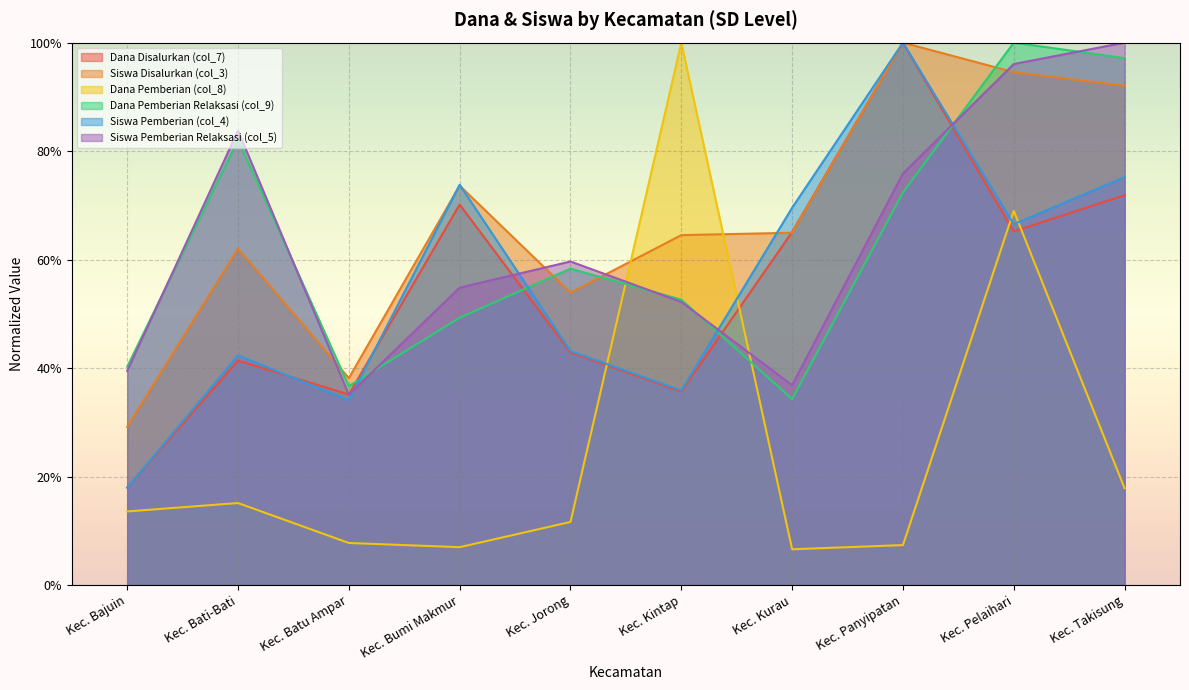

Reading left to right, extract all data points from this chart.

Dana Disalurkan (col_7): Kec. Bajuin=0.2	Kec. Bati-Bati=0.4	Kec. Batu Ampar=0.4	Kec. Bumi Makmur=0.7	Kec. Jorong=0.4	Kec. Kintap=0.4	Kec. Kurau=0.7	Kec. Panyipatan=1.0	Kec. Pelaihari=0.7	Kec. Takisung=0.7
Siswa Disalurkan (col_3): Kec. Bajuin=0.3	Kec. Bati-Bati=0.6	Kec. Batu Ampar=0.4	Kec. Bumi Makmur=0.7	Kec. Jorong=0.5	Kec. Kintap=0.6	Kec. Kurau=0.6	Kec. Panyipatan=1.0	Kec. Pelaihari=0.9	Kec. Takisung=0.9
Dana Pemberian (col_8): Kec. Bajuin=0.1	Kec. Bati-Bati=0.2	Kec. Batu Ampar=0.1	Kec. Bumi Makmur=0.1	Kec. Jorong=0.1	Kec. Kintap=1.0	Kec. Kurau=0.1	Kec. Panyipatan=0.1	Kec. Pelaihari=0.7	Kec. Takisung=0.2
Dana Pemberian Relaksasi (col_9): Kec. Bajuin=0.4	Kec. Bati-Bati=0.8	Kec. Batu Ampar=0.4	Kec. Bumi Makmur=0.5	Kec. Jorong=0.6	Kec. Kintap=0.5	Kec. Kurau=0.3	Kec. Panyipatan=0.7	Kec. Pelaihari=1.0	Kec. Takisung=1.0
Siswa Pemberian (col_4): Kec. Bajuin=0.2	Kec. Bati-Bati=0.4	Kec. Batu Ampar=0.3	Kec. Bumi Makmur=0.7	Kec. Jorong=0.4	Kec. Kintap=0.4	Kec. Kurau=0.7	Kec. Panyipatan=1.0	Kec. Pelaihari=0.7	Kec. Takisung=0.8
Siswa Pemberian Relaksasi (col_5): Kec. Bajuin=0.4	Kec. Bati-Bati=0.8	Kec. Batu Ampar=0.4	Kec. Bumi Makmur=0.5	Kec. Jorong=0.6	Kec. Kintap=0.5	Kec. Kurau=0.4	Kec. Panyipatan=0.8	Kec. Pelaihari=1.0	Kec. Takisung=1.0